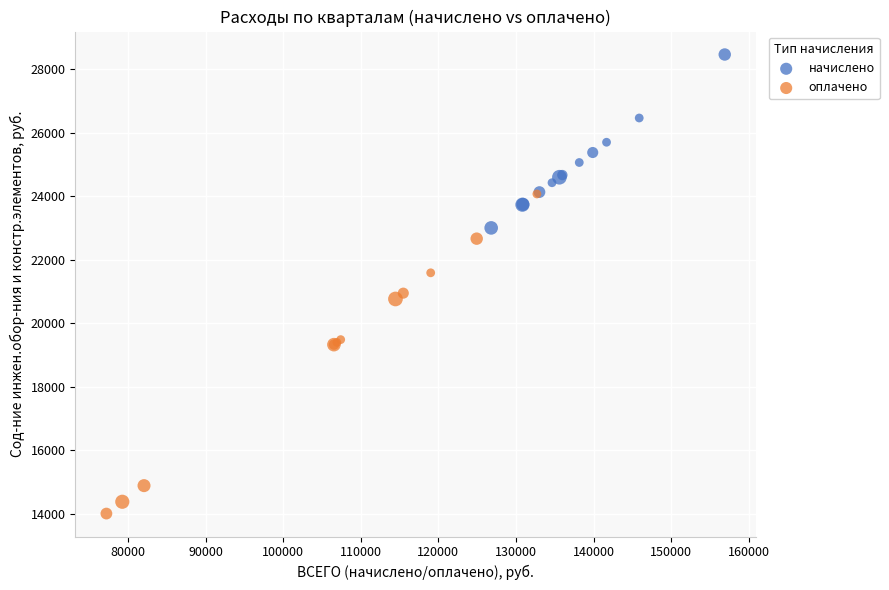

Which series contains the highest Y value?

начислено